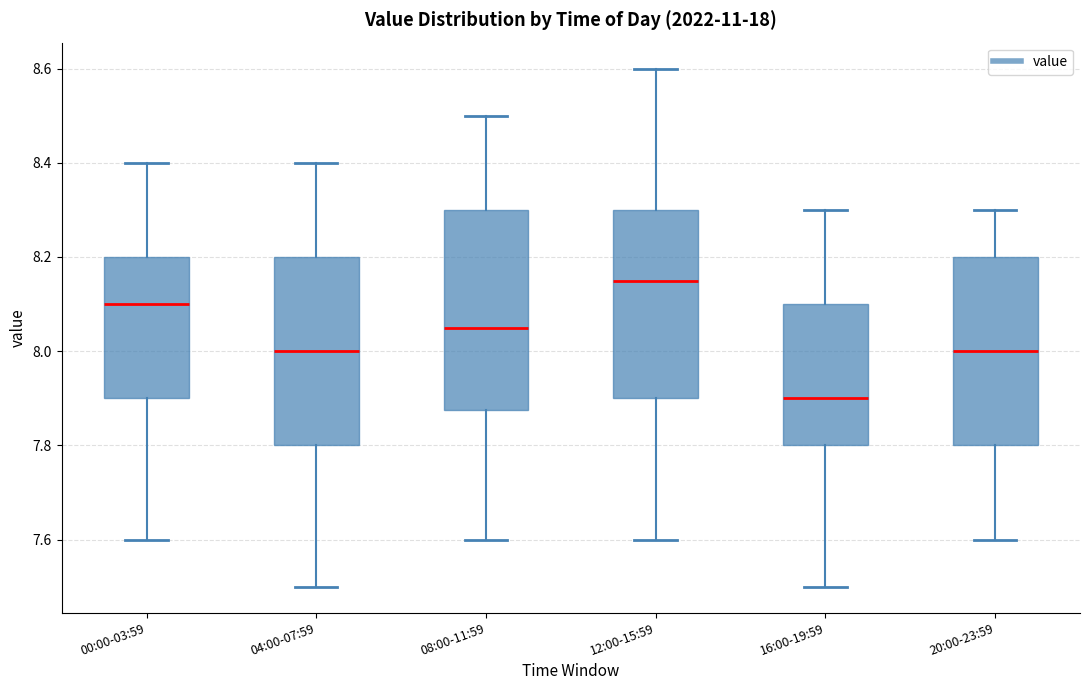

Comparing the boxes themselves (not the whiskers), which one is the tallest?

08:00-11:59